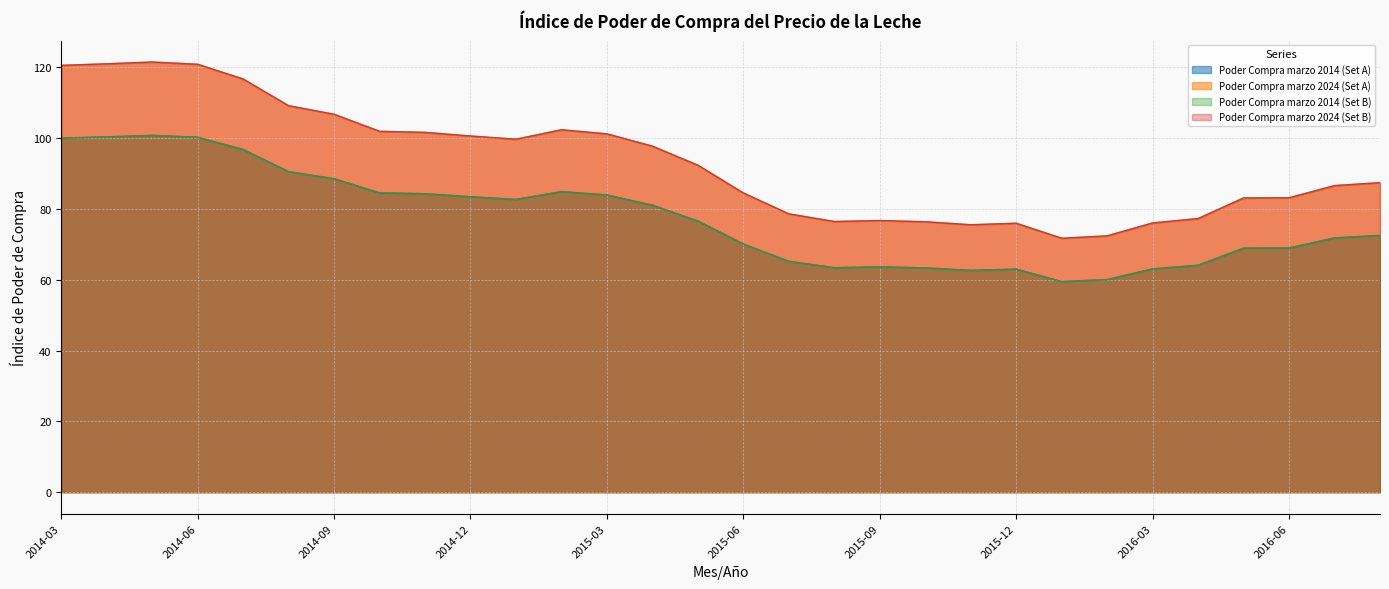

What is the difference between the maximum and minimum values in the Poder Compra marzo 2014 (Set B) series?

41.3